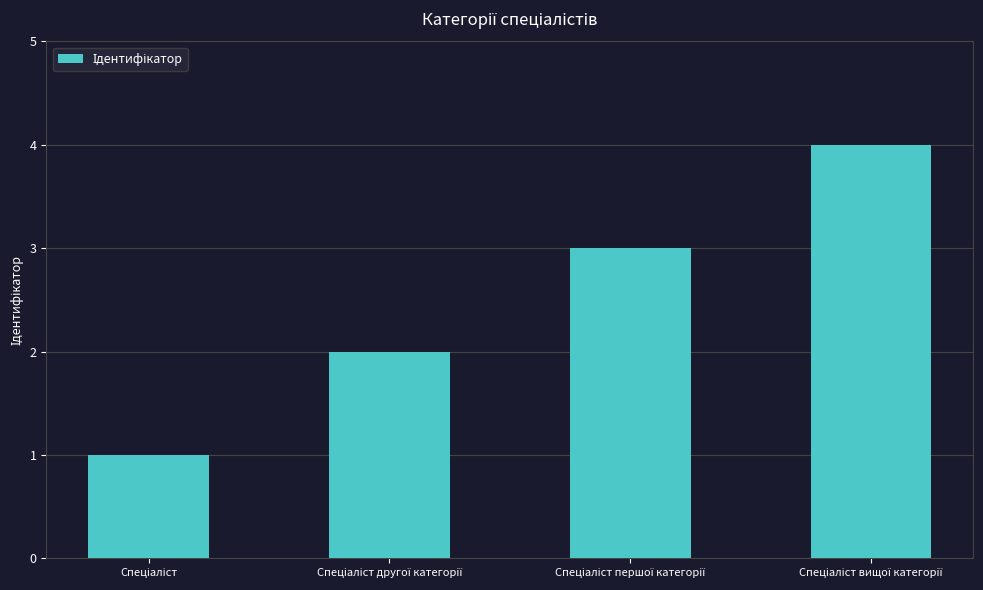

What is the greatest value displayed?

4